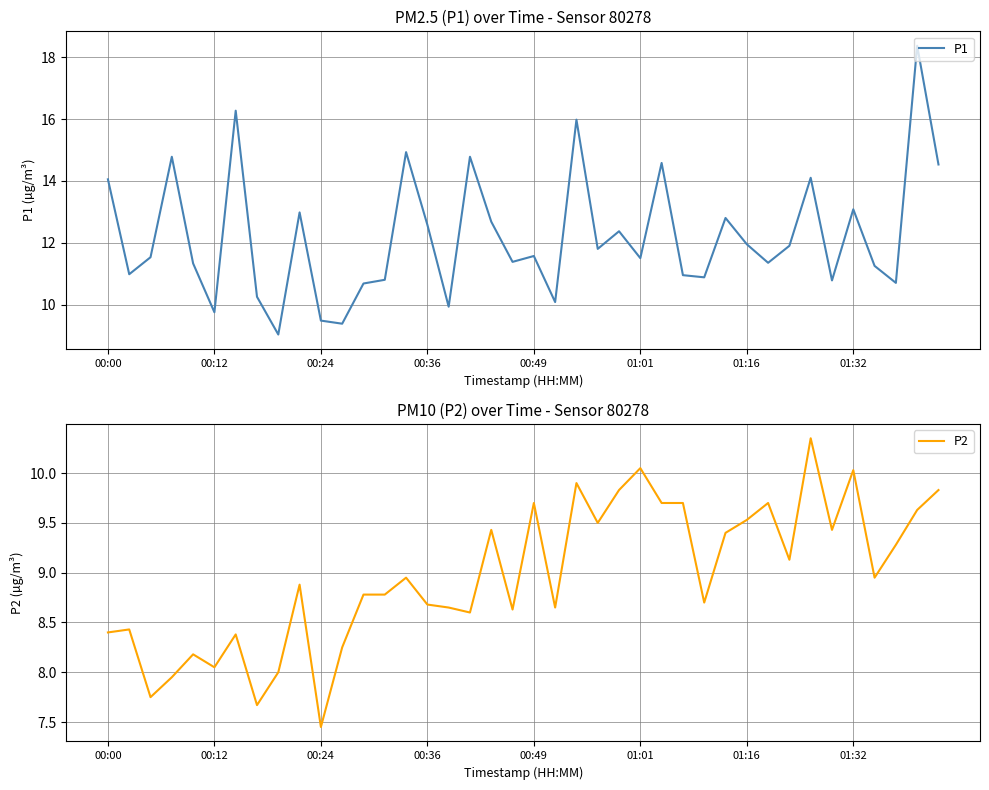

At which label is P1 closest to 13?

9